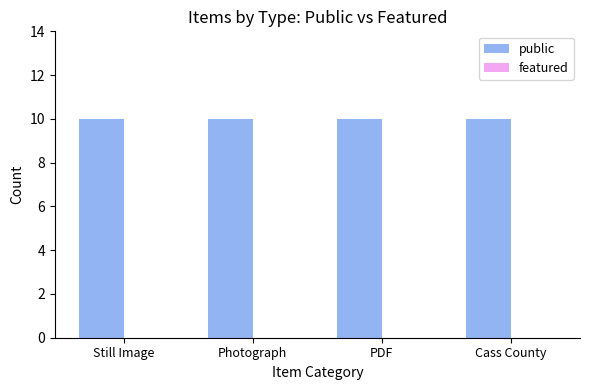

Does the chart contain any negative values?

No